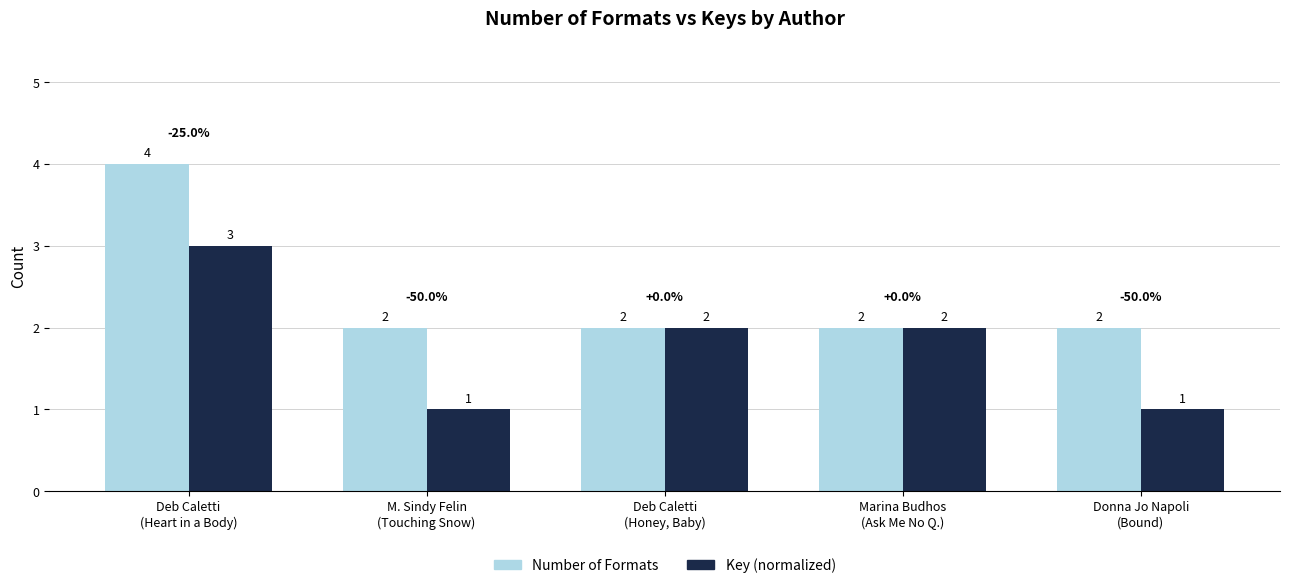

How many bars are there in each group?

2